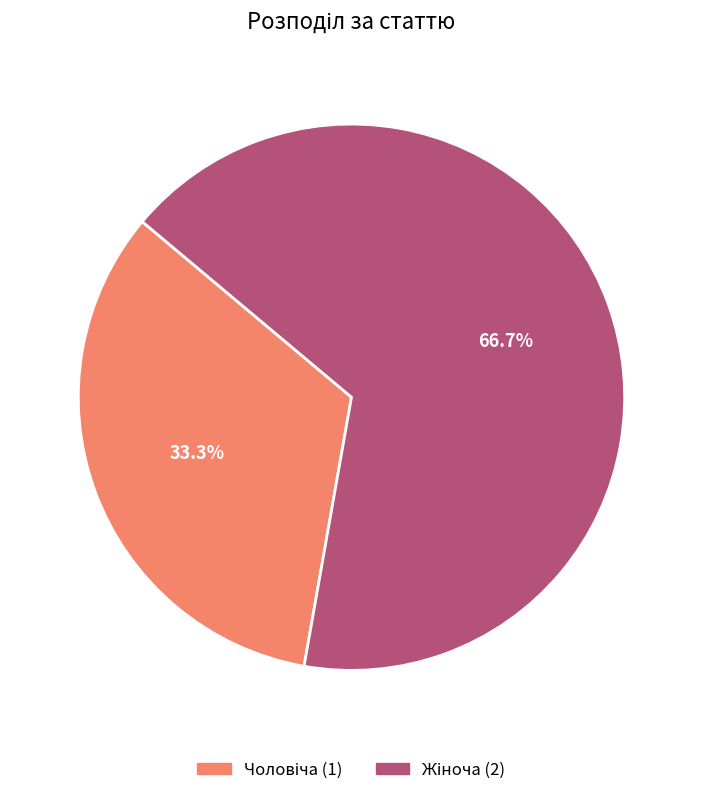

Is there any slice that represents more than half of the pie?

Yes